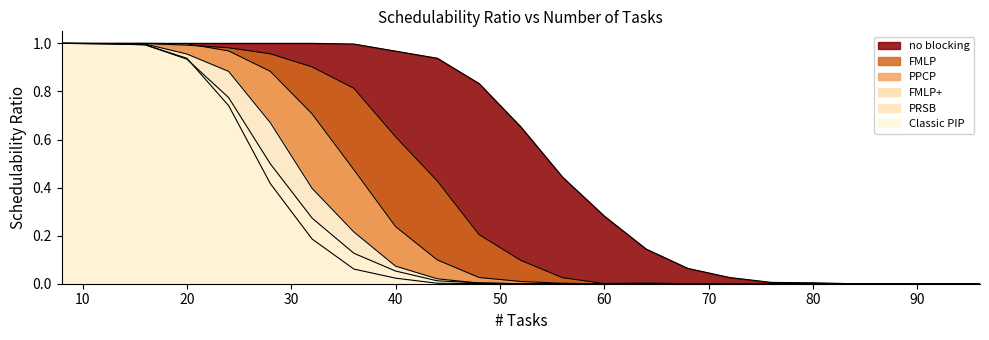

Reading left to right, transcribe all the data shown in this chart.

FMLP: 8=1.0	12=1.0	16=1.0	20=1.0	24=1.0	28=1.0	32=0.9	36=0.8	40=0.6	44=0.4	48=0.2	52=0.1	56=0.0	60=0.0	64=0.0	68=0.0	72=0.0	76=0.0	80=0.0	84=0.0	88=0.0	92=0.0	96=0.0
no blocking: 8=1.0	12=1.0	16=1.0	20=1.0	24=1.0	28=1.0	32=1.0	36=1.0	40=1.0	44=0.9	48=0.8	52=0.7	56=0.4	60=0.3	64=0.1	68=0.1	72=0.0	76=0.0	80=0.0	84=0.0	88=0.0	92=0.0	96=0.0
PPCP: 8=1.0	12=1.0	16=1.0	20=1.0	24=1.0	28=0.9	32=0.7	36=0.5	40=0.2	44=0.1	48=0.0	52=0.0	56=0.0	60=0.0	64=0.0	68=0.0	72=0.0	76=0.0	80=0.0	84=0.0	88=0.0	92=0.0	96=0.0
FMLP+: 8=1.0	12=1.0	16=1.0	20=0.9	24=0.8	28=0.5	32=0.3	36=0.1	40=0.1	44=0.0	48=0.0	52=0.0	56=0.0	60=0.0	64=0.0	68=0.0	72=0.0	76=0.0	80=0.0	84=0.0	88=0.0	92=0.0	96=0.0
PRSB: 8=1.0	12=1.0	16=1.0	20=0.9	24=0.7	28=0.4	32=0.2	36=0.1	40=0.0	44=0.0	48=0.0	52=0.0	56=0.0	60=0.0	64=0.0	68=0.0	72=0.0	76=0.0	80=0.0	84=0.0	88=0.0	92=0.0	96=0.0
Classic PIP: 8=1.0	12=1.0	16=1.0	20=1.0	24=0.9	28=0.7	32=0.4	36=0.2	40=0.1	44=0.0	48=0.0	52=0.0	56=0.0	60=0.0	64=0.0	68=0.0	72=0.0	76=0.0	80=0.0	84=0.0	88=0.0	92=0.0	96=0.0